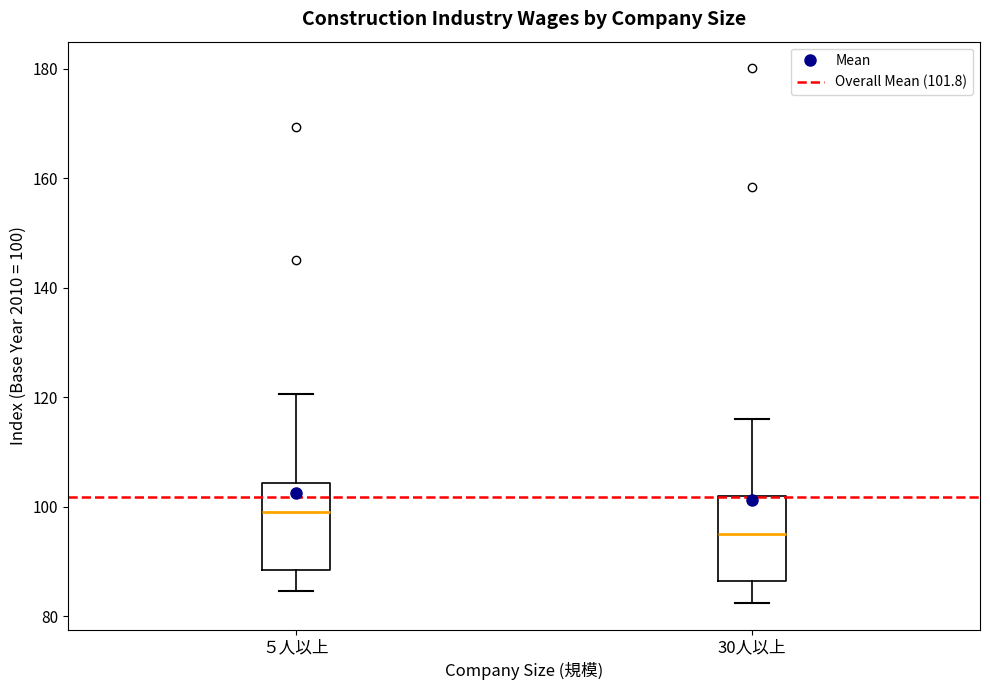

Where is the upper edge of the box for 30人以上 on the y-axis? The values are not printed on the chart, so give them approximately, as read against the axis.

102